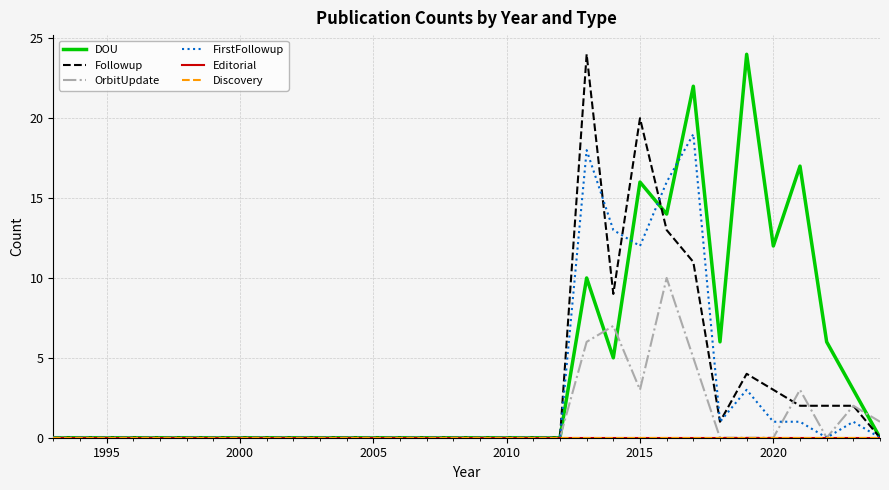

Is this an area chart (filled region under the line)?

No